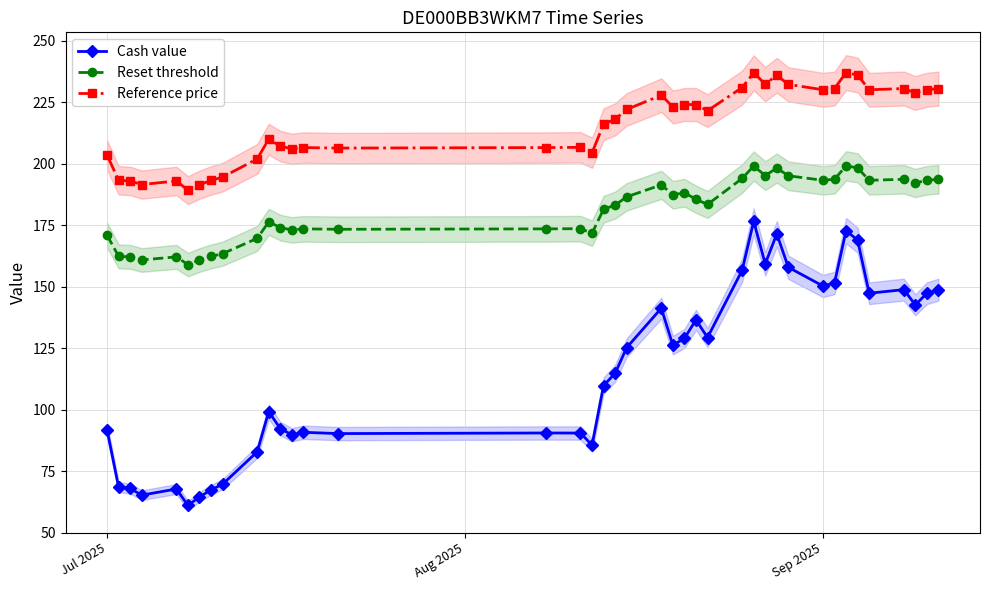

True or false: Reset threshold and Cash value cross at least once.

False